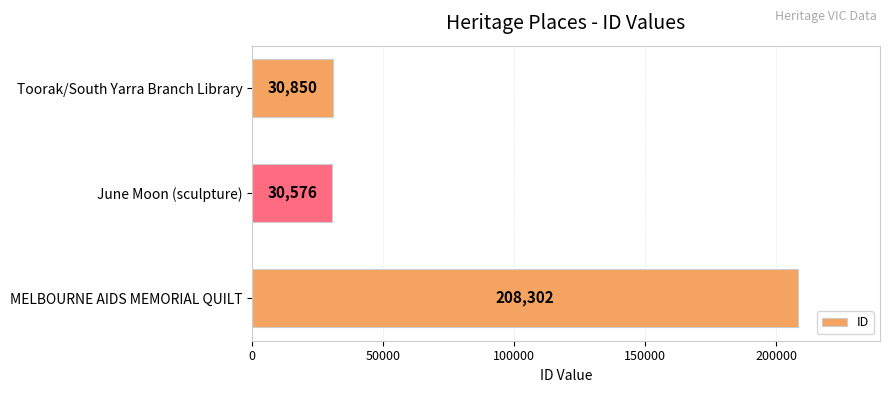

Are the bars grouped side by side (vs. stacked)?

No